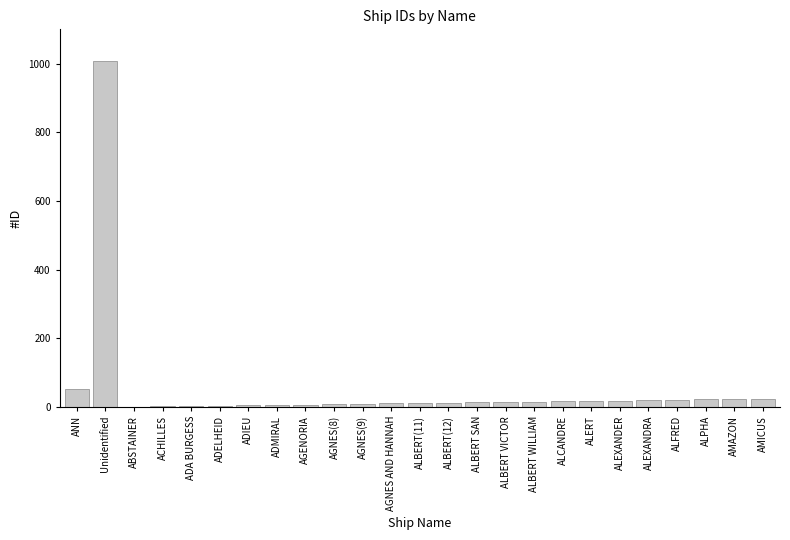

What is the ratio of the value at ALEXANDRA to the value at AGENORIA?

2.7